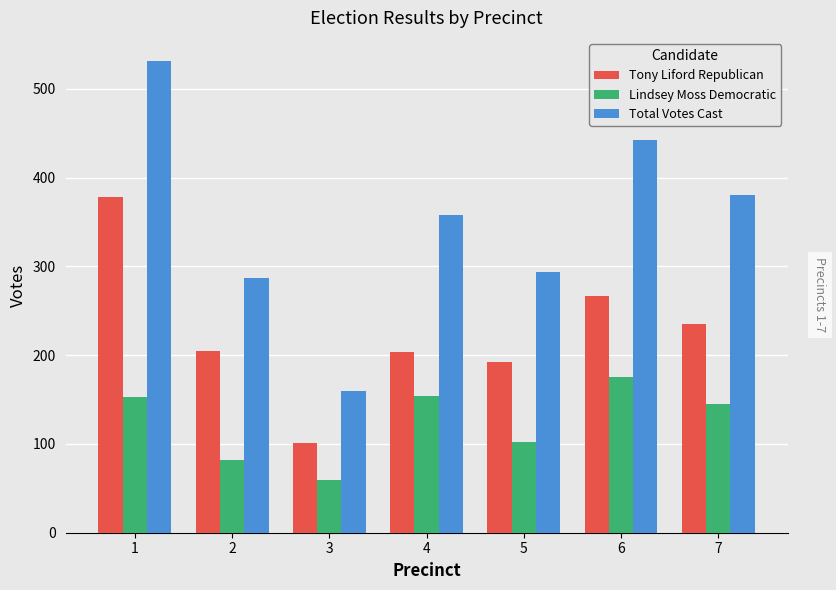

At which category is the sum across all series the highest?

1